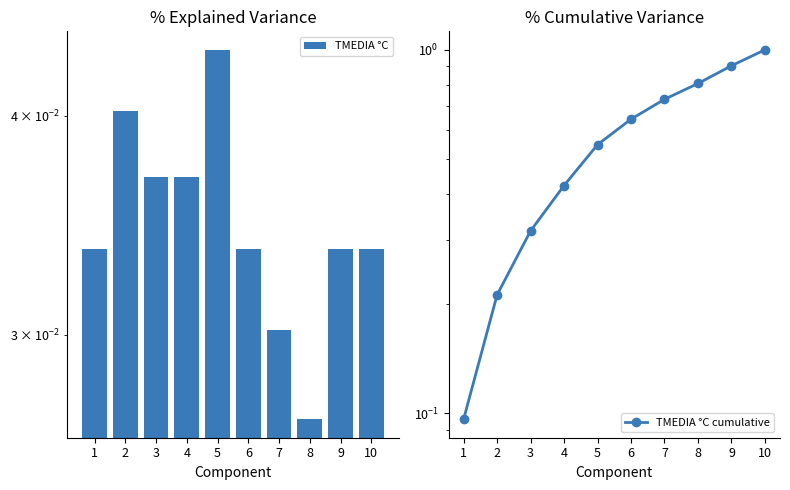

Reading left to right, extract all data points from this chart.

TMEDIA °C: 0.0	0.0	0.0	0.0	0.0	0.0	0.0	0.0	0.0	0.0
TMEDIA °C cumulative: 0.1	0.2	0.3	0.4	0.5	0.6	0.7	0.8	0.9	1.0